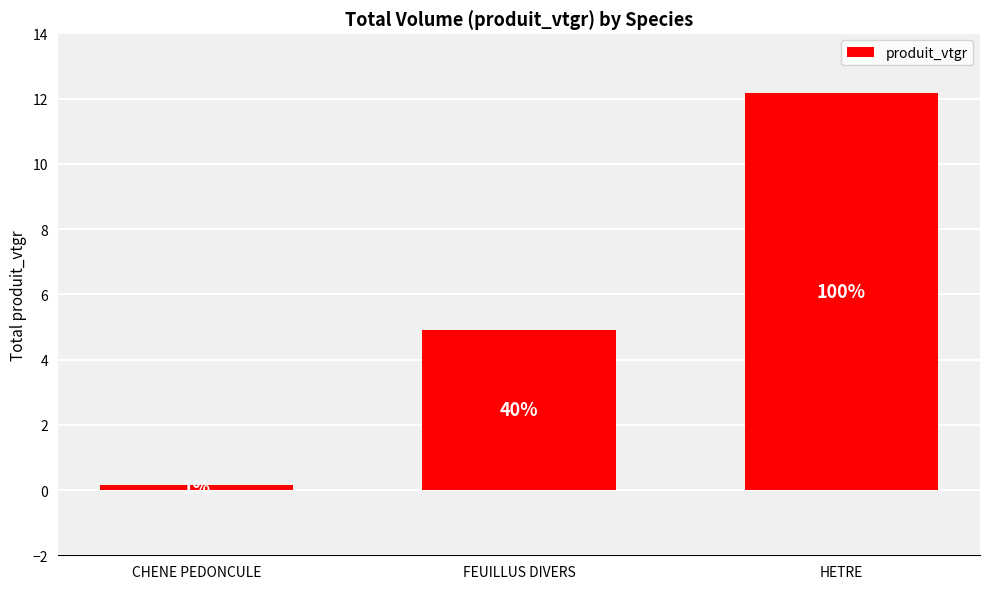

Is it true that the value at CHENE PEDONCULE is 0.2?

True